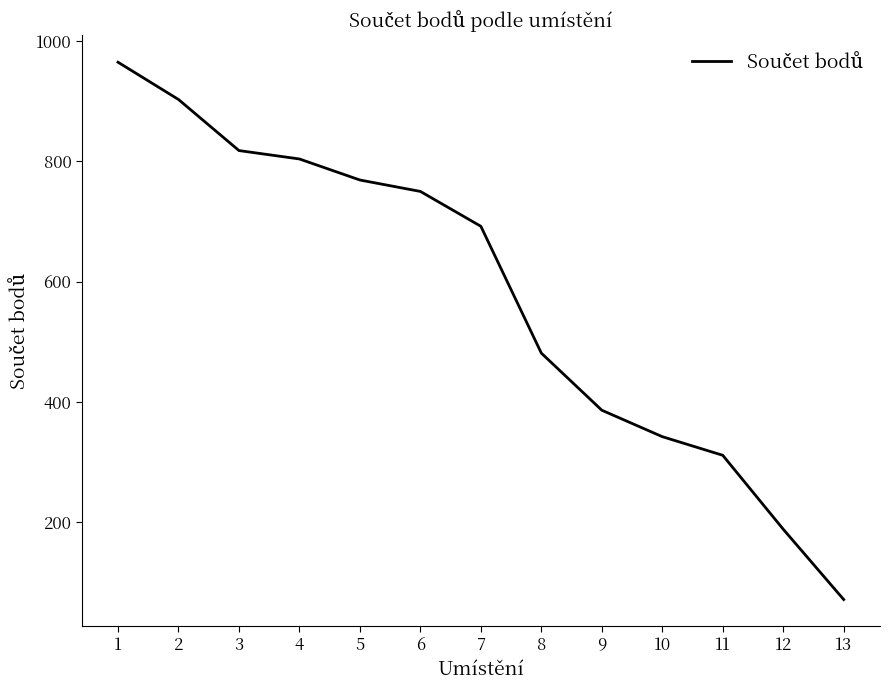

What is the sum of all values?

7480